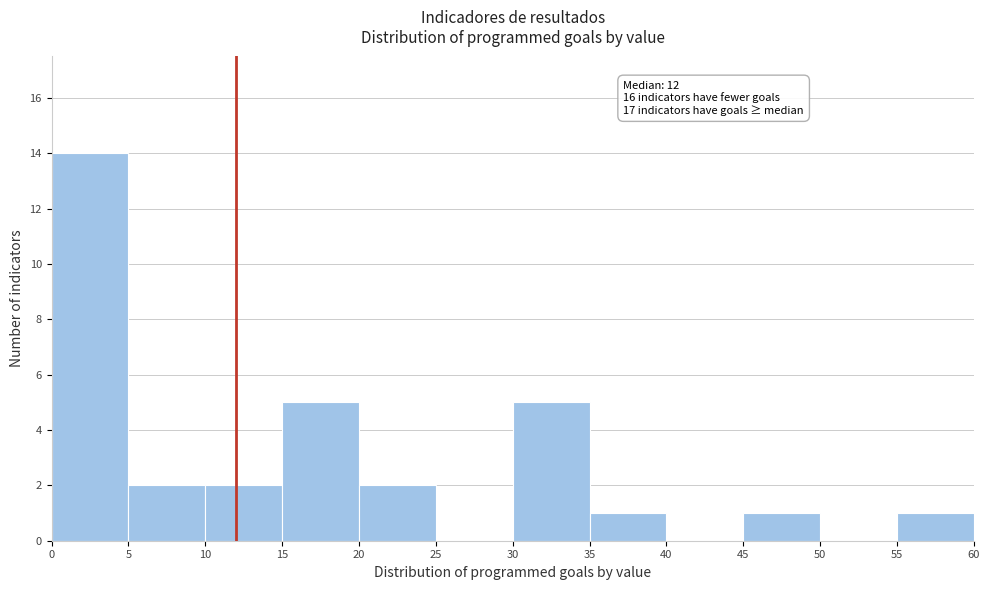

Over which range of the x-axis is the bar tallest?

0 to 5